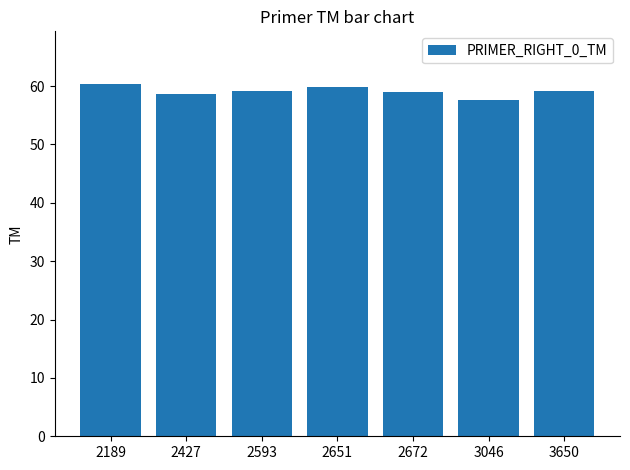

Approximately how many times larger is the value at 3046 compared to 2427?

1.0